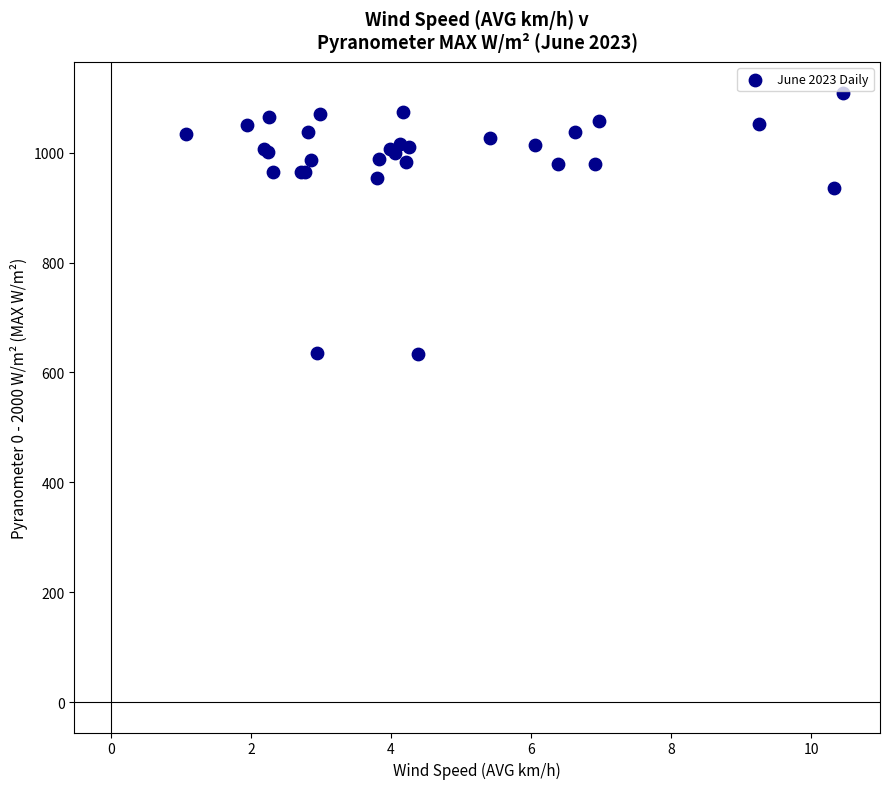

What Y value in the scatter plot is closest to 871?

935.4